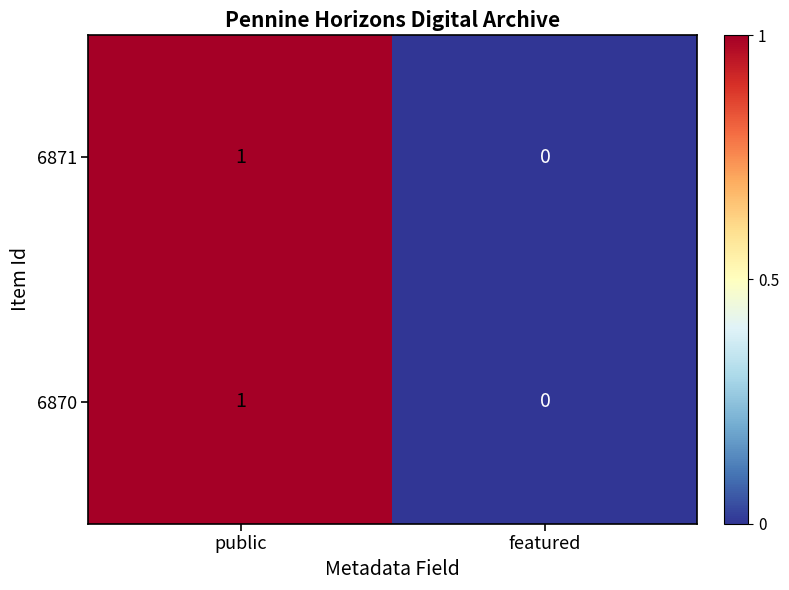

What is the greatest value displayed?

1